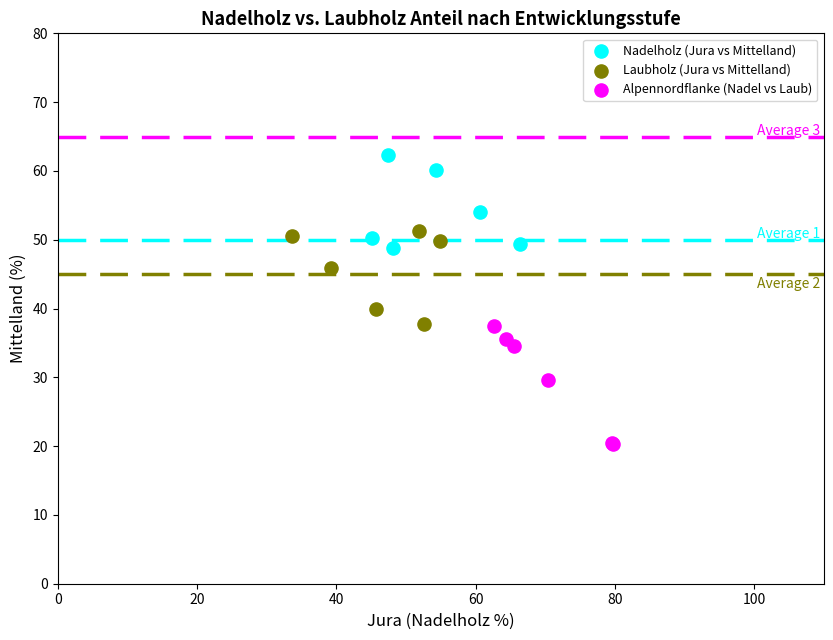

Which series contains the lowest Y value?

Alpennordflanke (Nadel vs Laub)